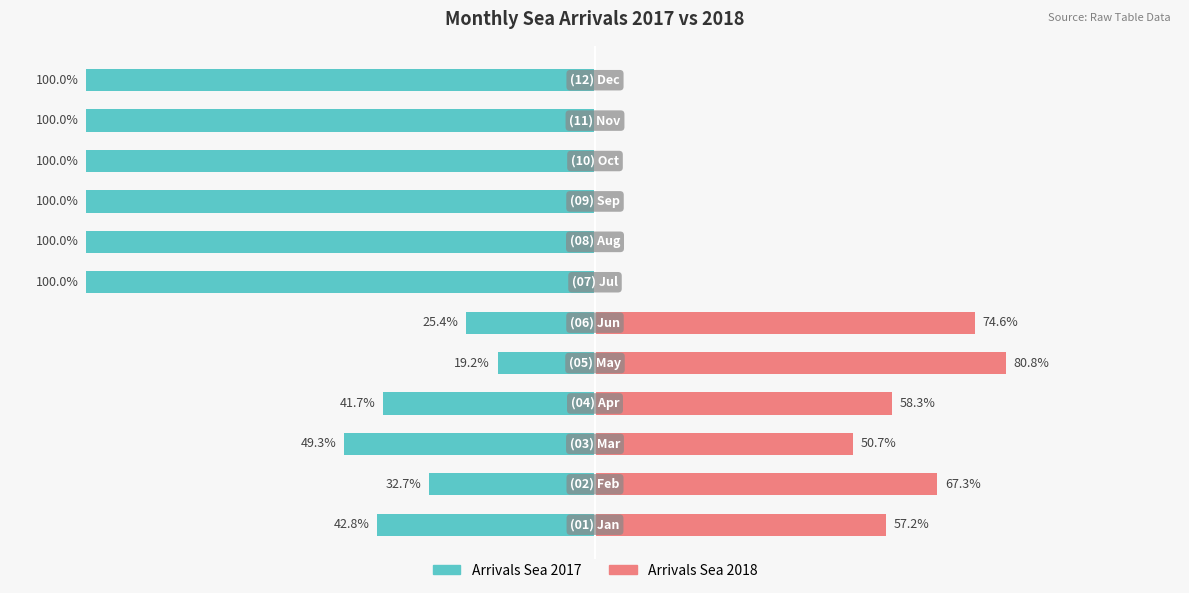

Which series has the widest spread of values?

Arrivals Sea 2018